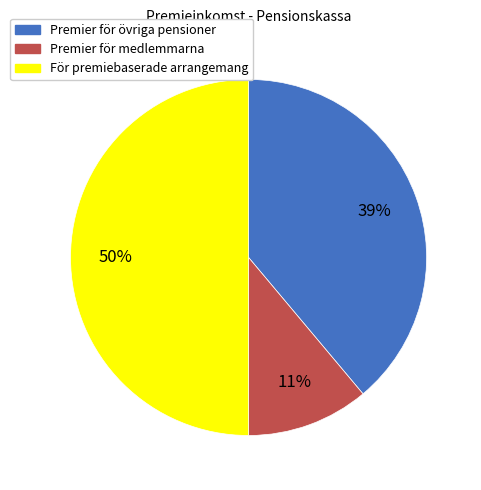

Approximately how many times larger is the value at Premier för övriga pensioner compared to För premiebaserade arrangemang?

0.8